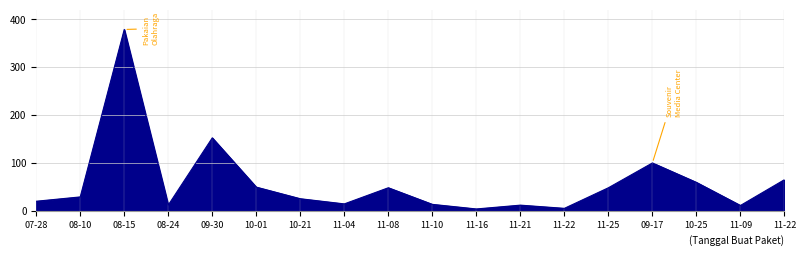

List the labels in order of value, smallest first.

11-16, 11-22, 11-09, 11-21, 08-24, 11-10, 11-04, 07-28, 10-21, 08-10, 11-08, 11-25, 10-01, 10-25, 11-22, 09-17, 09-30, 08-15